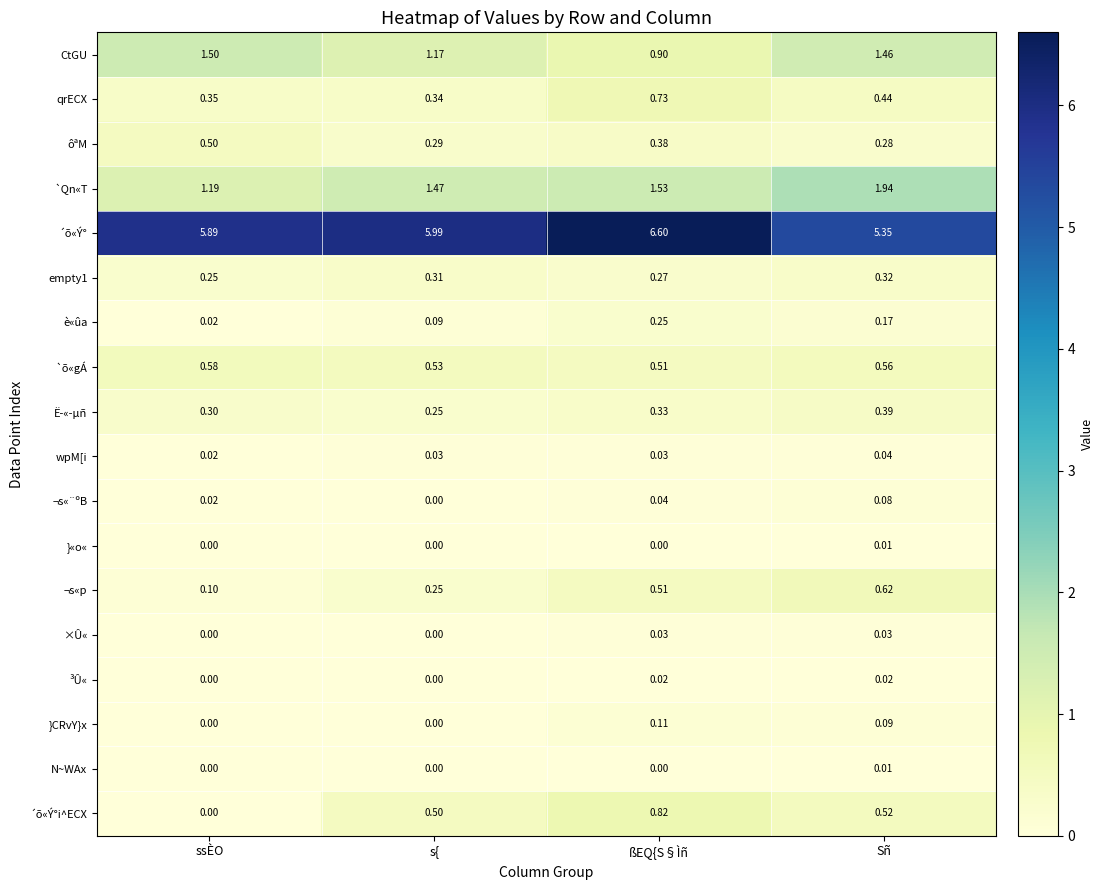

Rank the categories by empty1 value from lowest to highest.

ssÈO, ßEQ{S§Ìñ, s{, Sñ